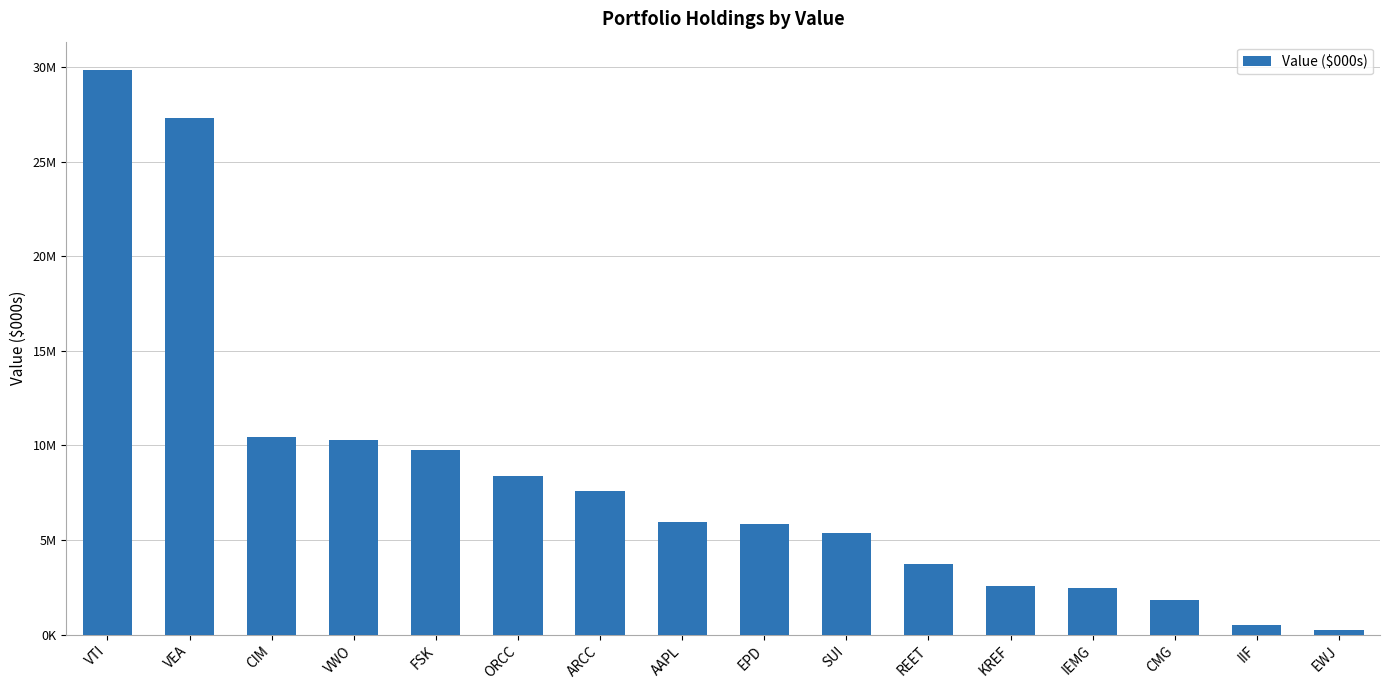

What position from the right is VEA?

15